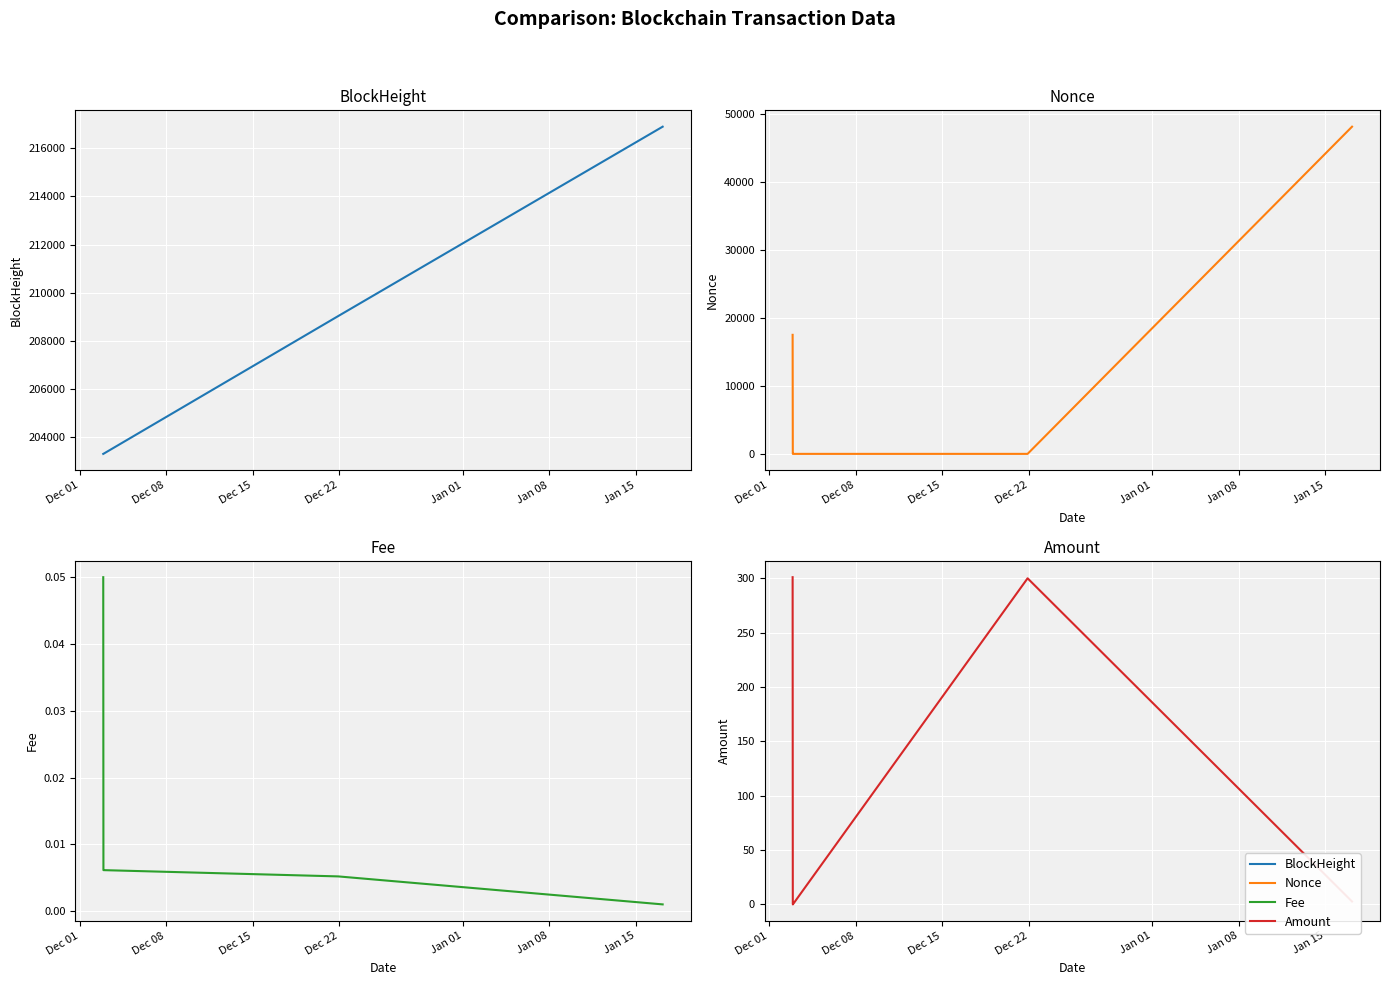

Is this an area chart (filled region under the line)?

No